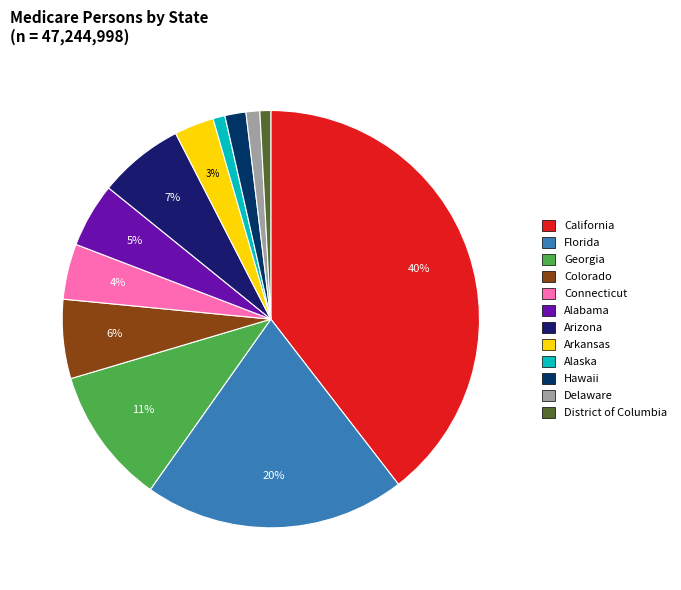

Does any single category account for the majority?

No